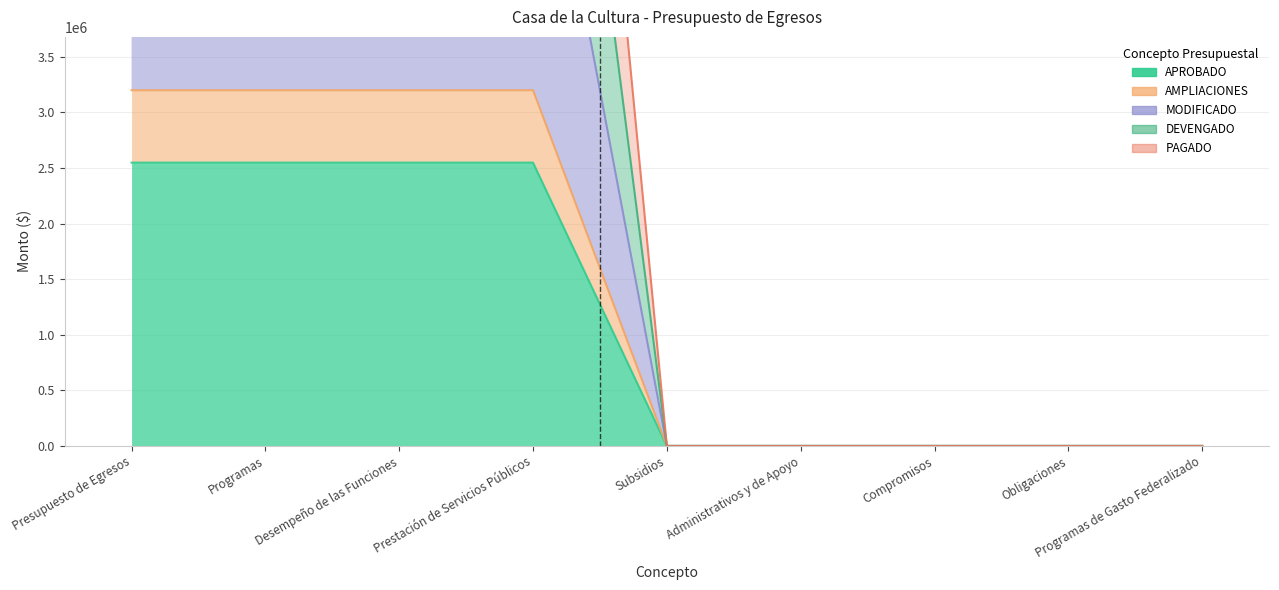

Which series has the largest total across all categories?

DEVENGADO